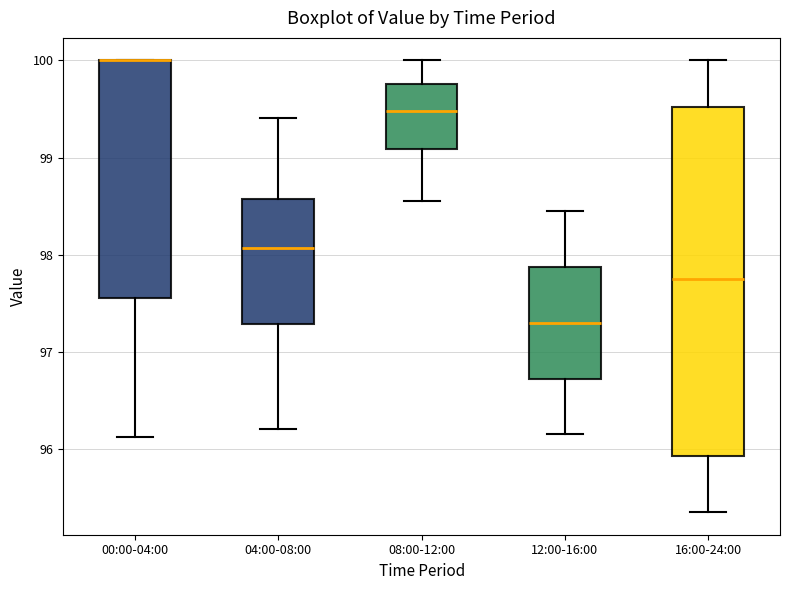

Reading left to right, read every box against the y-axis: the position of its median line, the range the box covers, and the ends of its whiskers. The values are not printed on the chart, so give them approximately, as read against the axis.

00:00-04:00: median 100.0 (drawn on the box's upper edge), box 97.6 to 100.0, whiskers 96.1 to 100.0
04:00-08:00: median 98.1, box 97.3 to 98.6, whiskers 96.2 to 99.4
08:00-12:00: median 99.5, box 99.1 to 99.8, whiskers 98.6 to 100.0
12:00-16:00: median 97.3, box 96.7 to 97.9, whiskers 96.2 to 98.5
16:00-24:00: median 97.8, box 95.9 to 99.5, whiskers 95.4 to 100.0